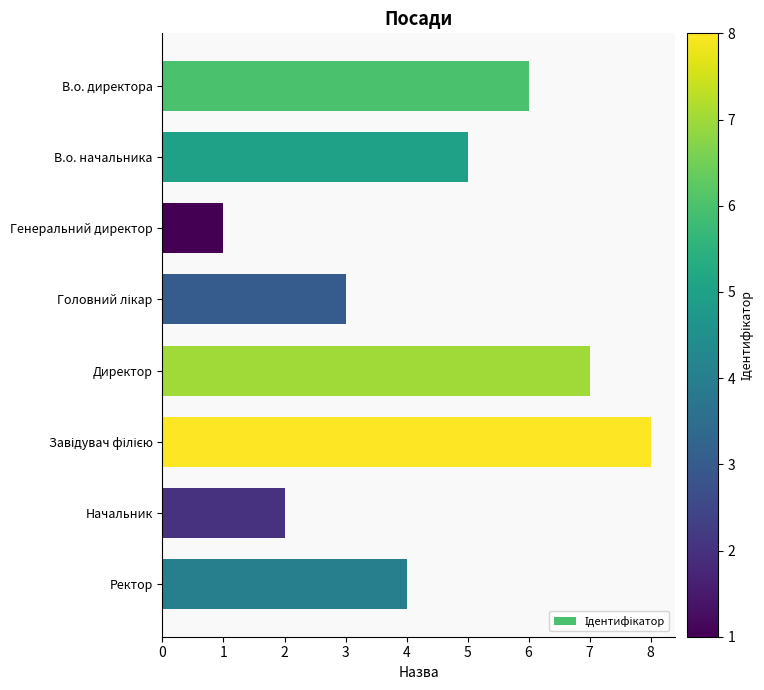

What is the difference between the maximum and minimum values?

7